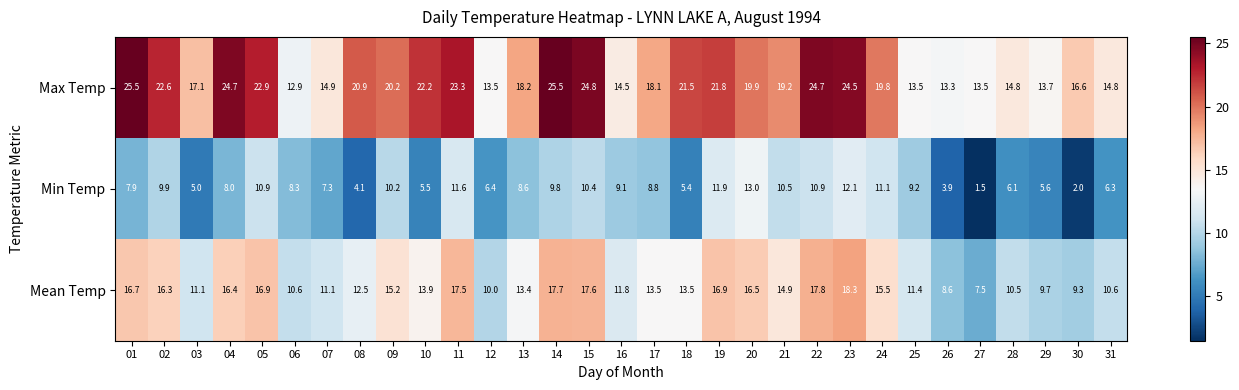

Which series has the largest range (max minus min)?

Max Temp